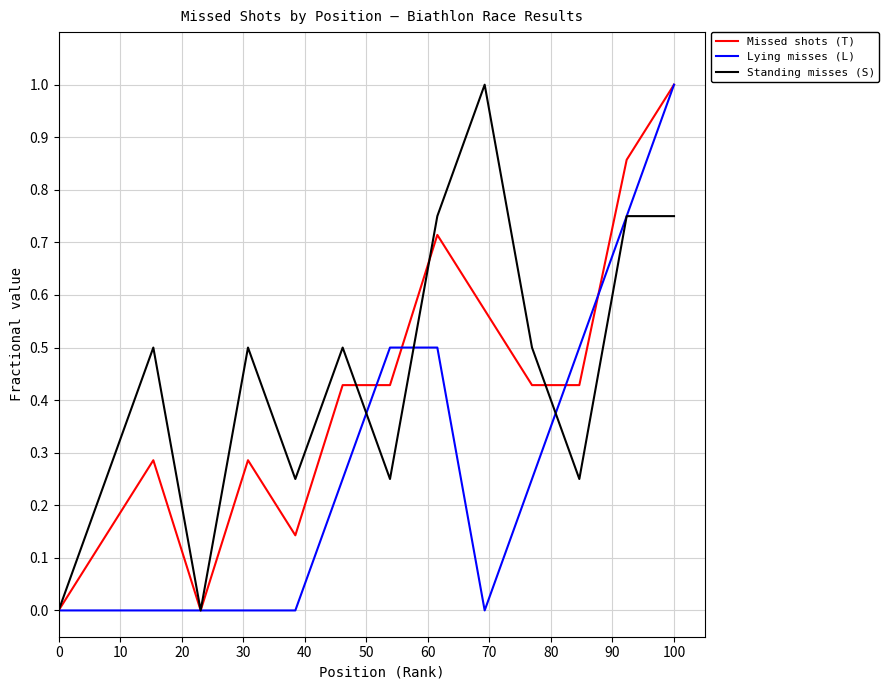

List the series in order of their overall mean, lowest first.

Lying misses (L), Missed shots (T), Standing misses (S)